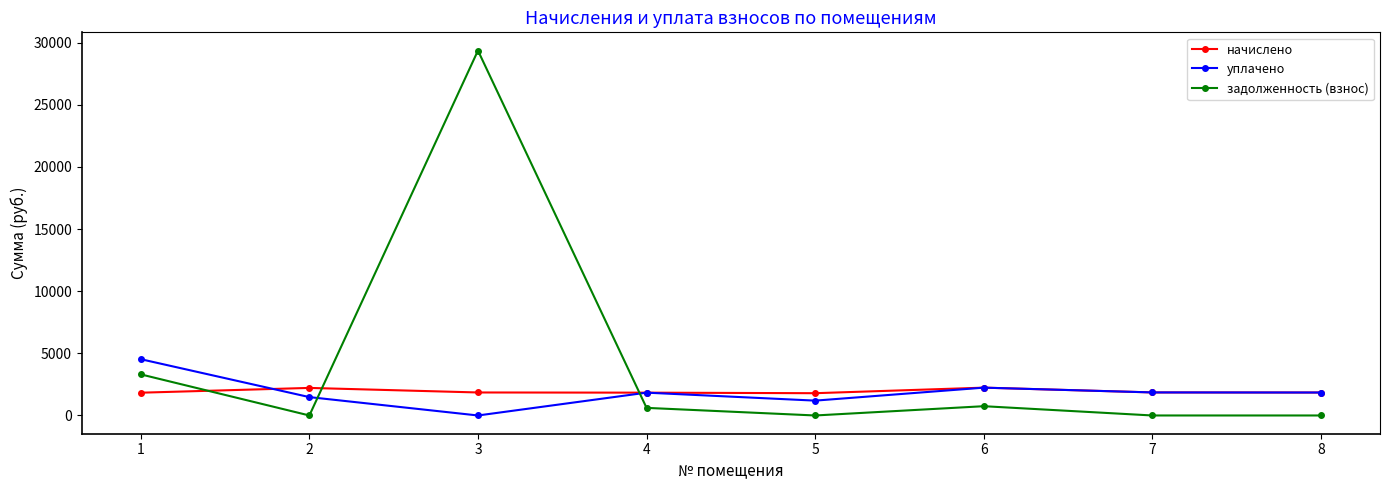

What is the total value across all series at 1?

9671.3